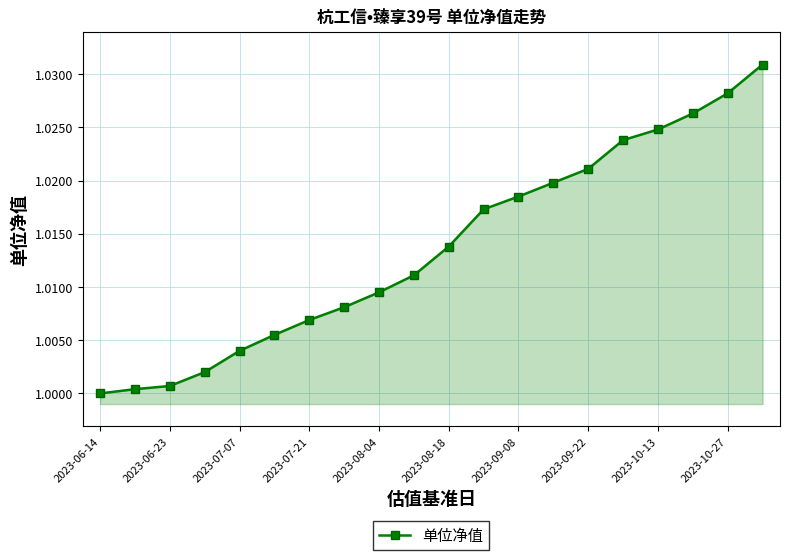

What is the sum of all values?

20.3